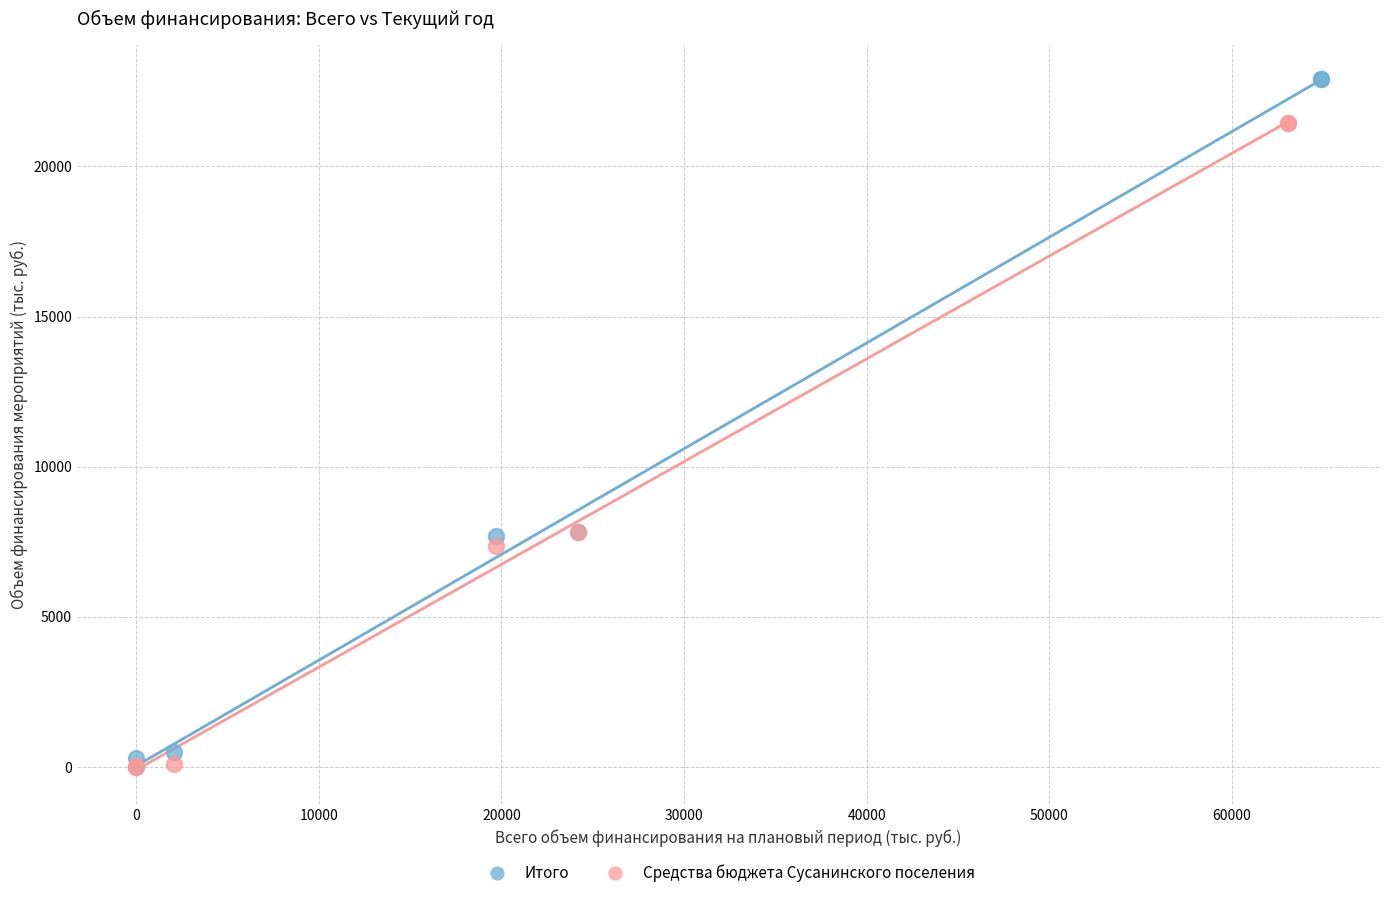

Which series contains the highest Y value?

Итого